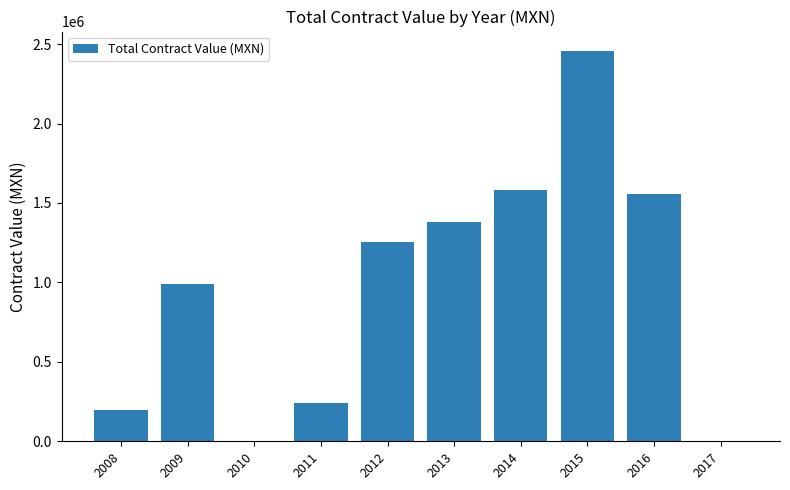

What is the sum of the values at 2011 and 2013?

1618552.3